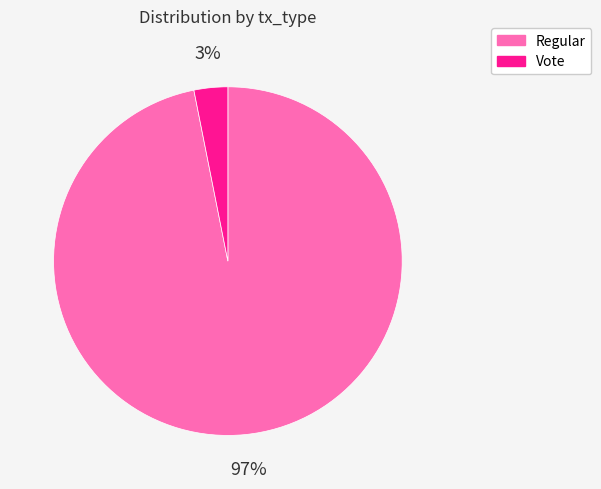

Which slice is the largest?

Regular